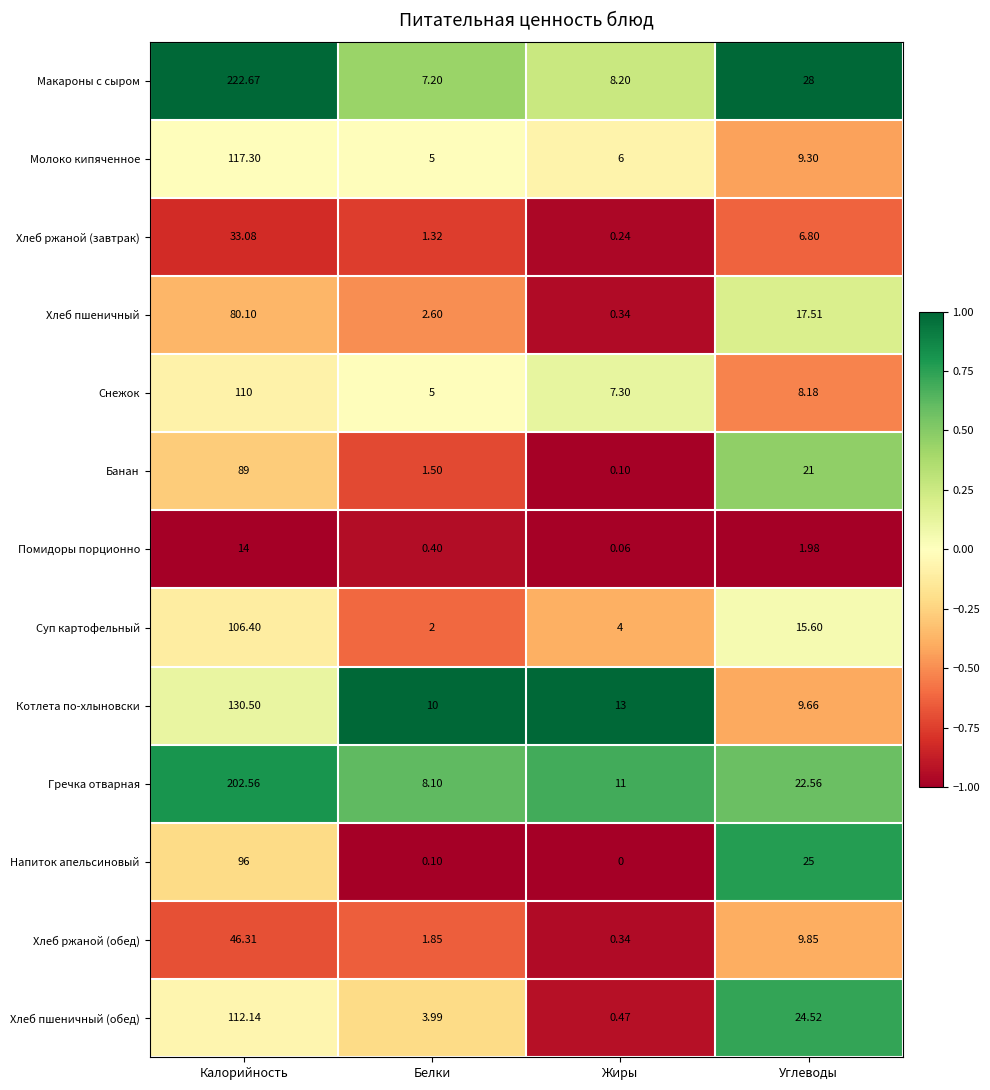

At which label does Снежок first exceed 8?

Калорийность